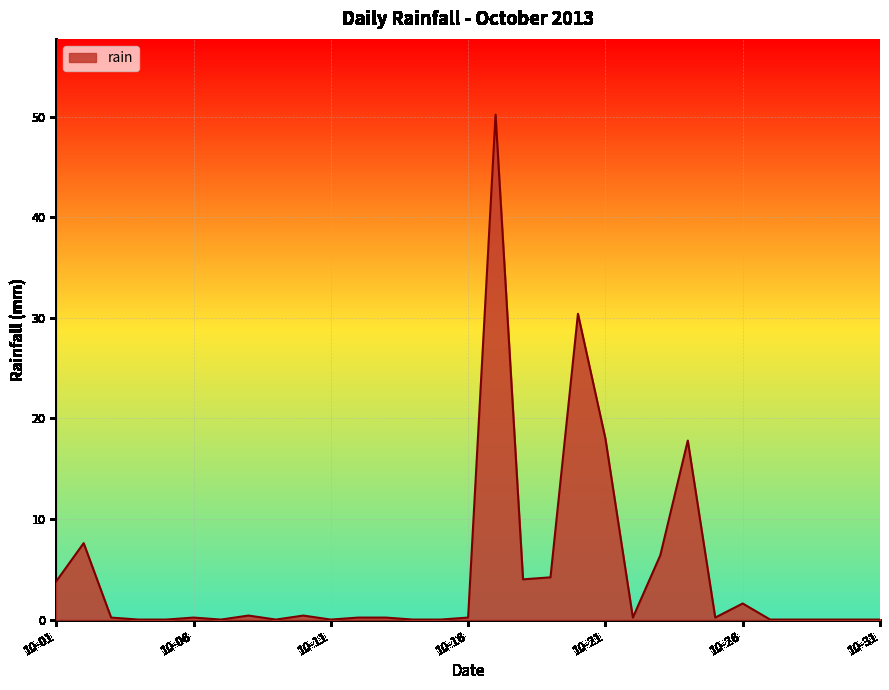

What is the greatest value displayed?

50.2